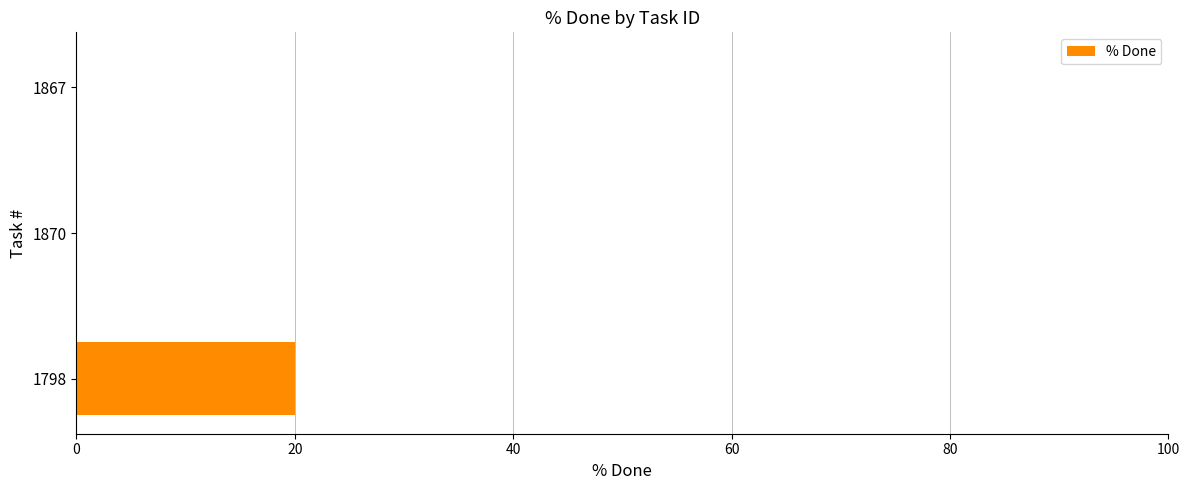

How many series are shown in this chart?

1